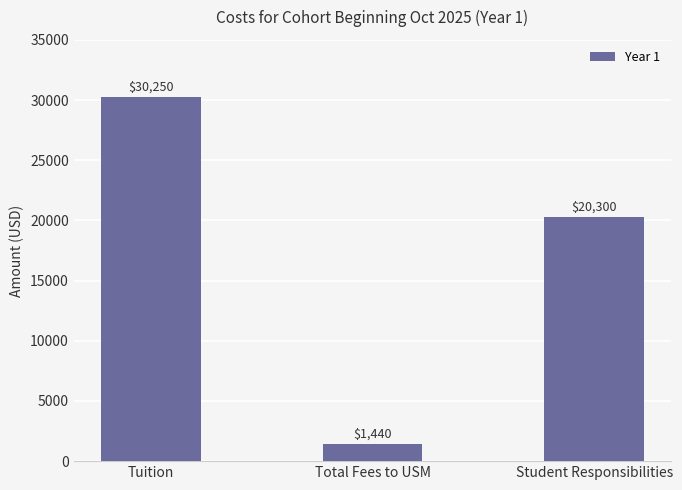

Rank the categories by value from lowest to highest.

Total Fees to USM, Student Responsibilities, Tuition